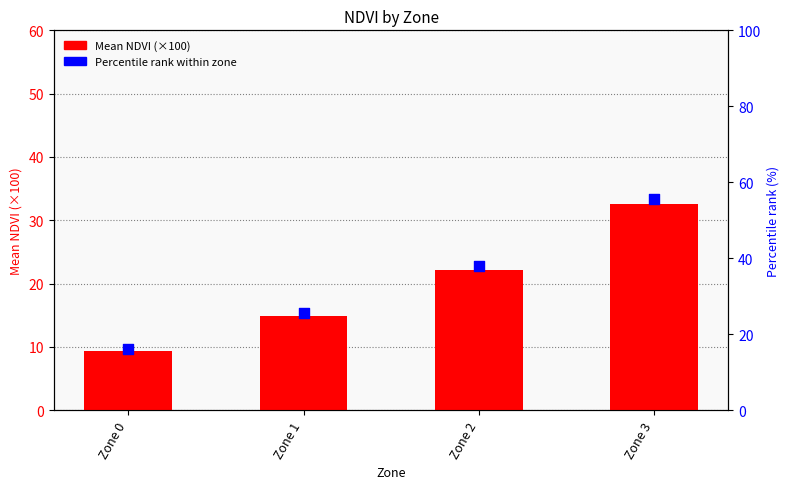

Is the value of Percentile rank at Zone 3 greater than the value of Mean NDVI (×100) at Zone 2?

Yes